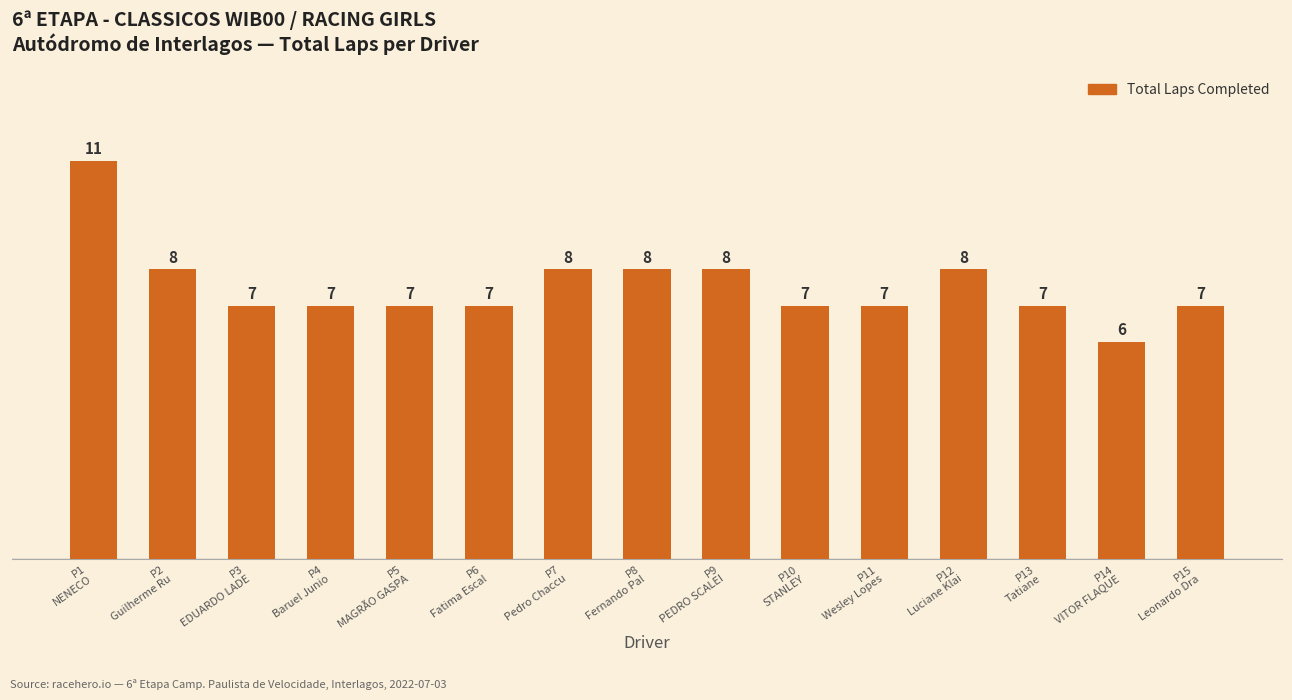

Count the values in the range 7 to 8.

13